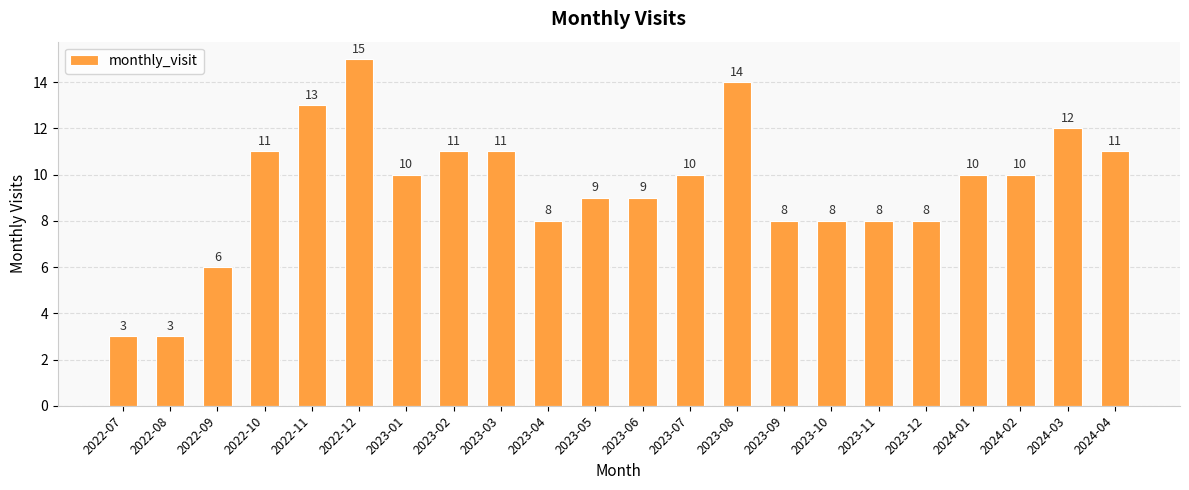

What is the smallest value displayed?

3